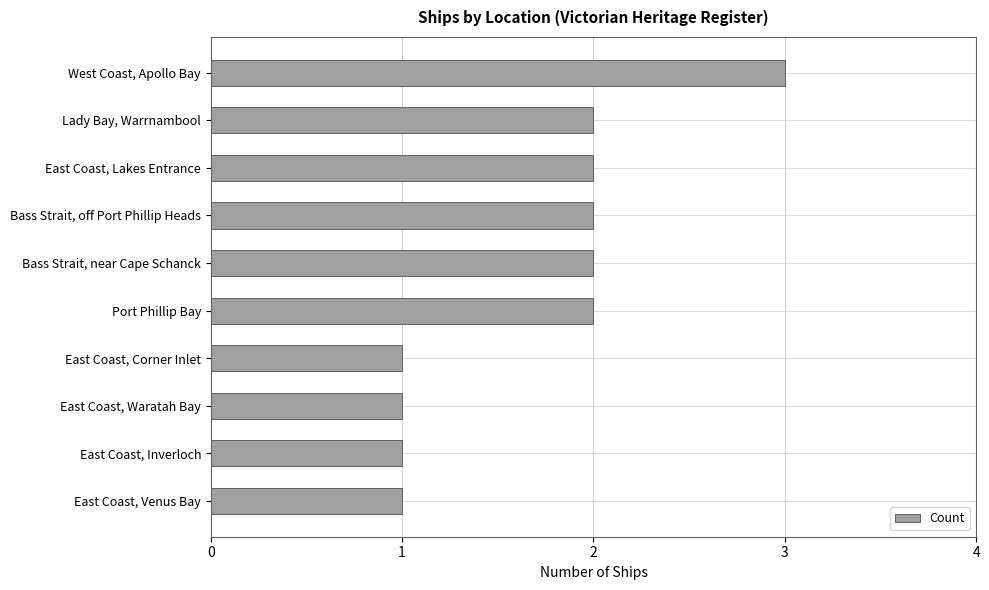

What is the minimum value shown in the chart?

1